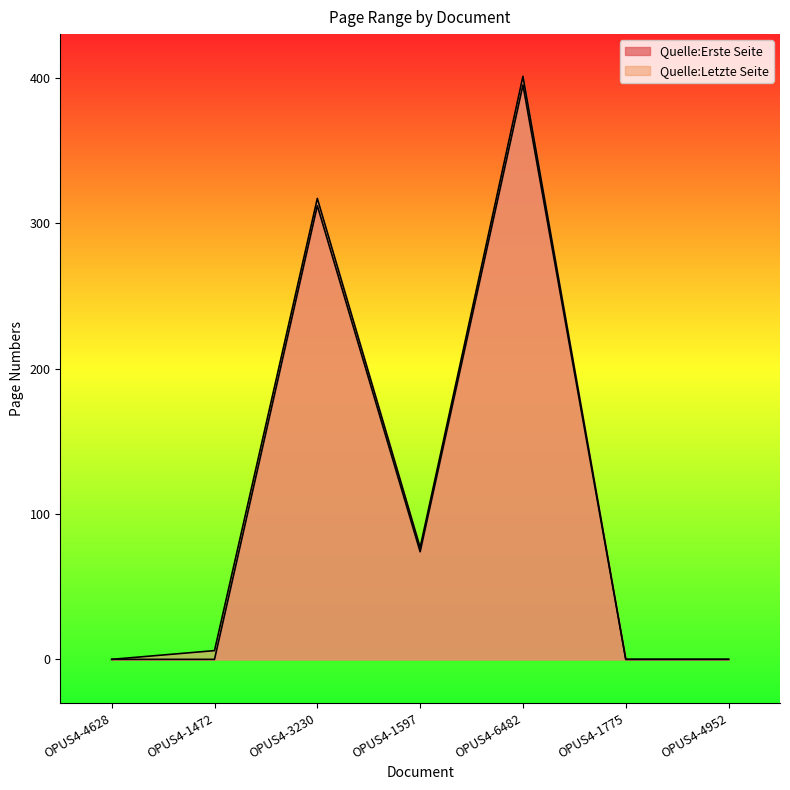

True or false: Quelle:Erste Seite and Quelle:Letzte Seite intersect in this chart.

False